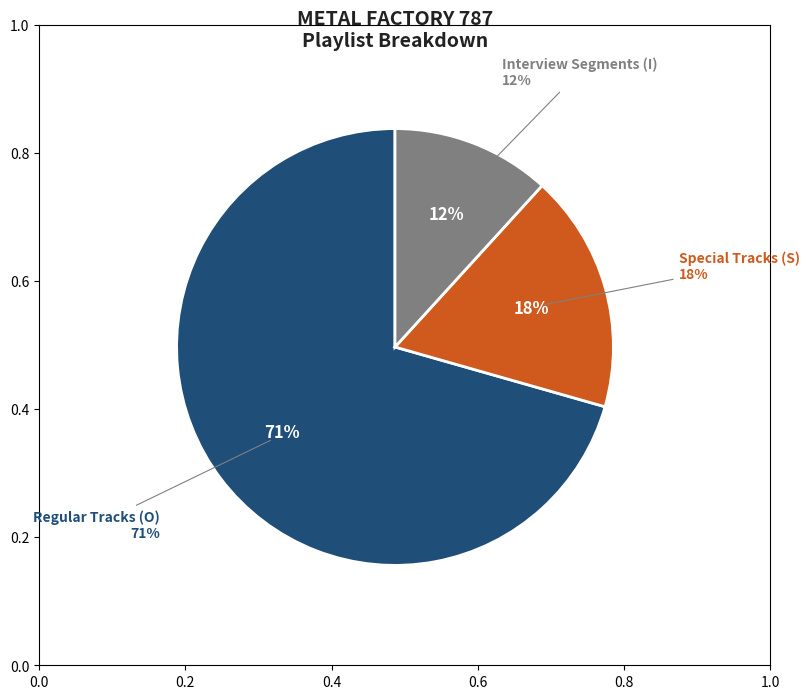

To the nearest percent, what is the average slice percentage?

33%